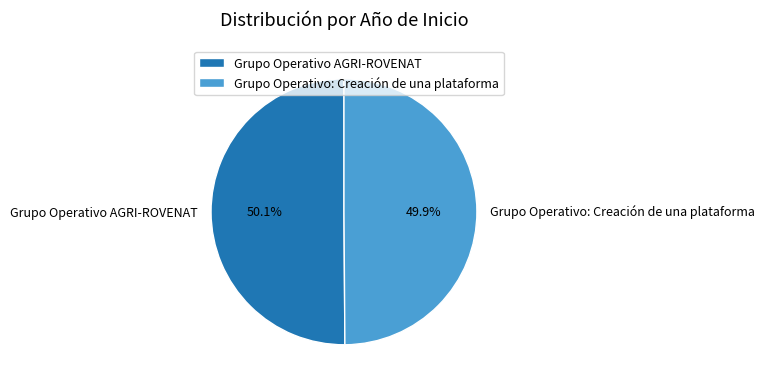

Count the number of slices in the pie.

2